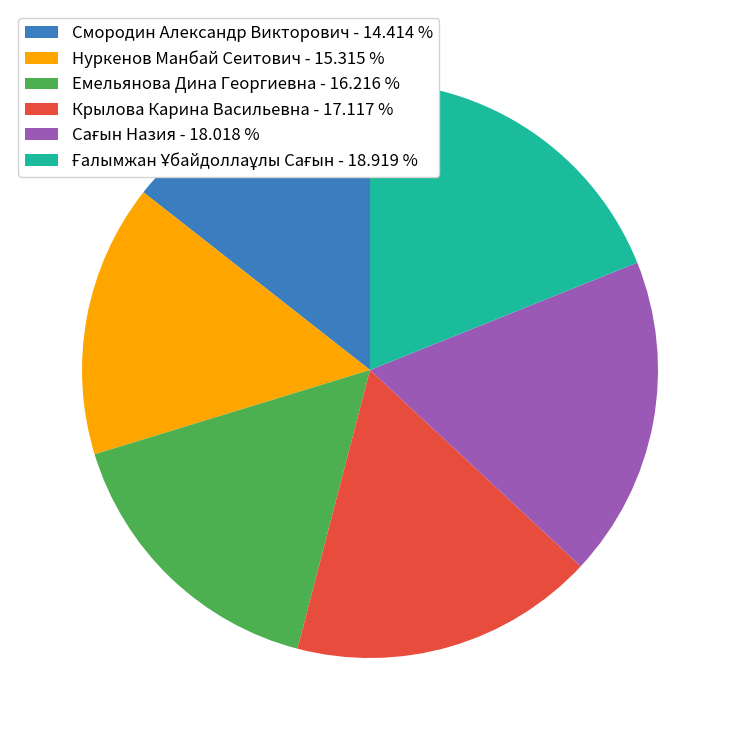

Is Крылова Карина Васильевна the majority of the pie?

No